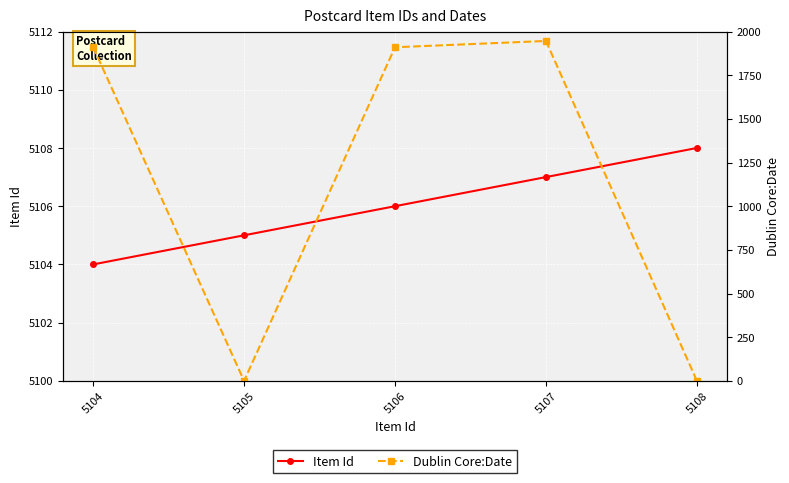

Which series changed the most between 5104 and 5105?

Dublin Core:Date